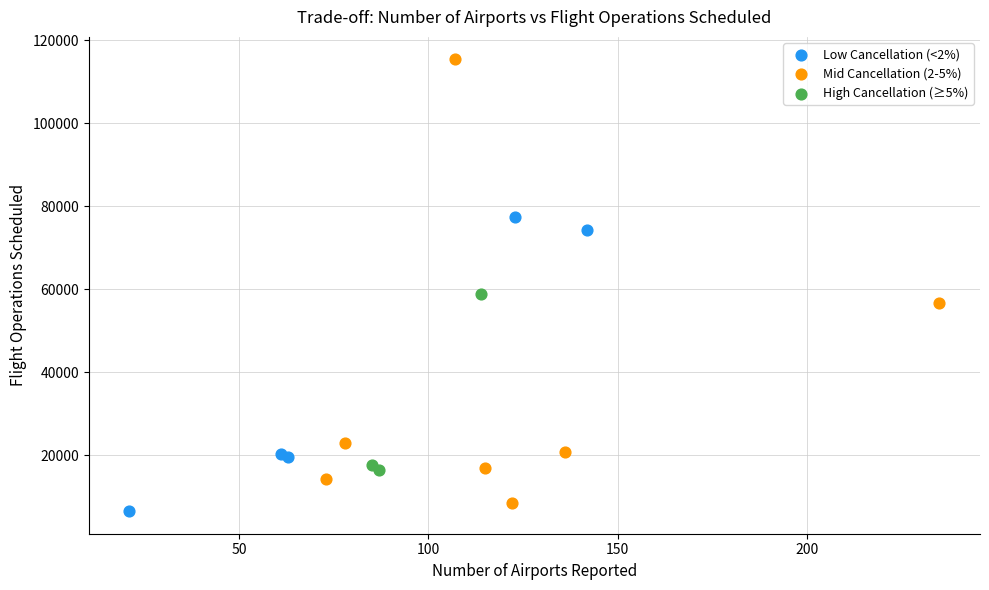

Which series contains the highest Y value?

Mid Cancellation (2-5%)